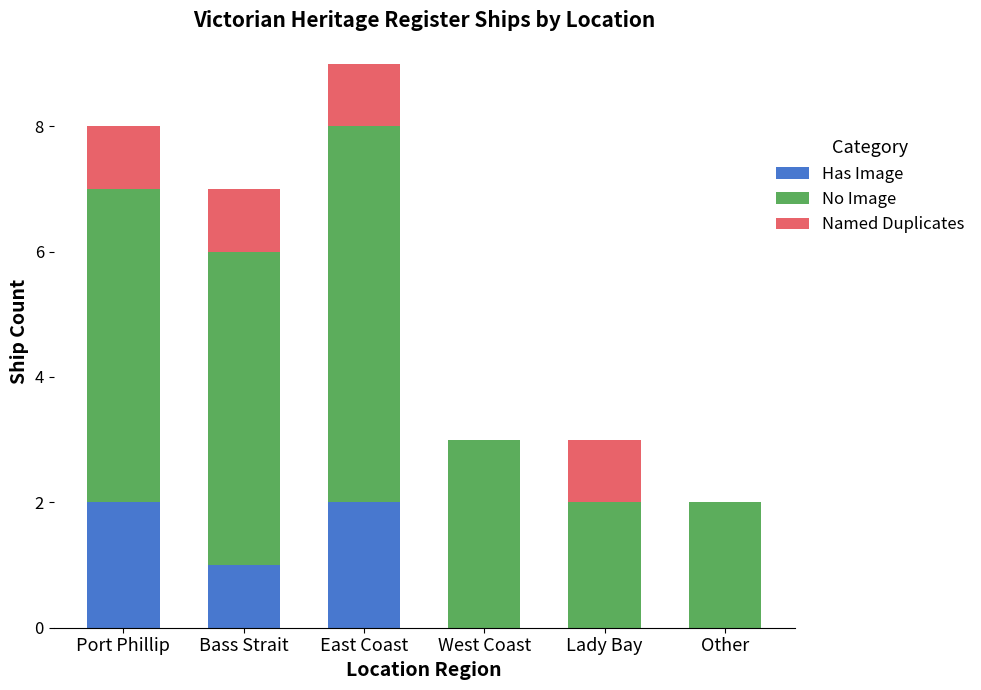

What are all the series names shown in the legend?

Has Image, No Image, Named Duplicates